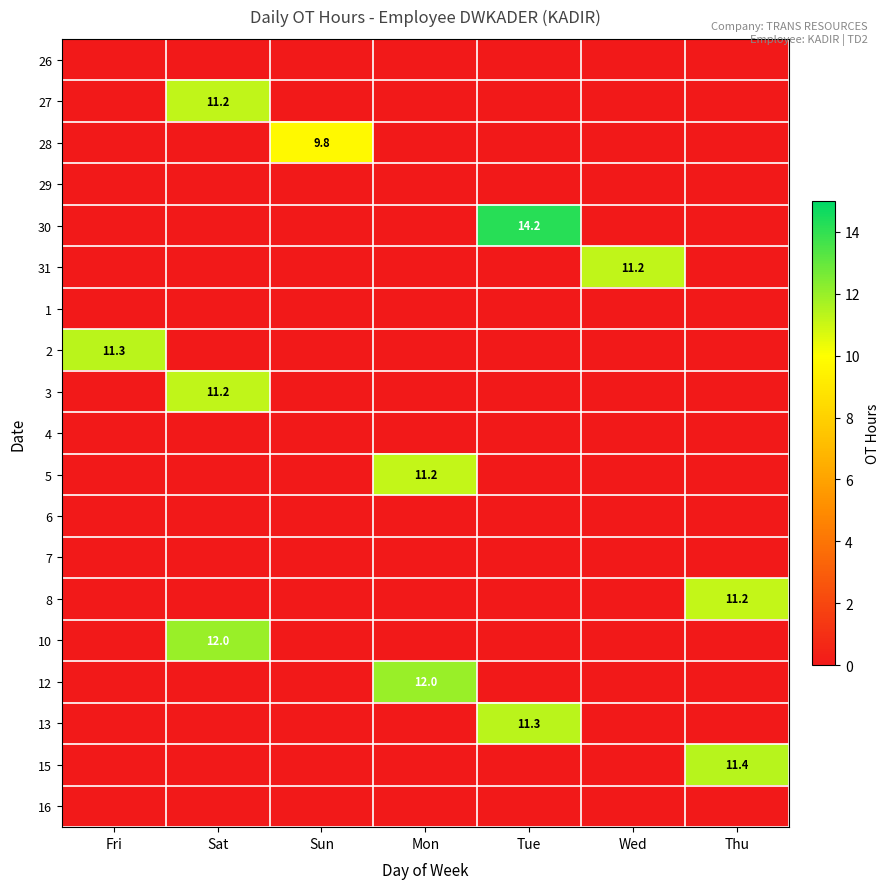

Is it true that 13 equals 11.3 at Tue?

True